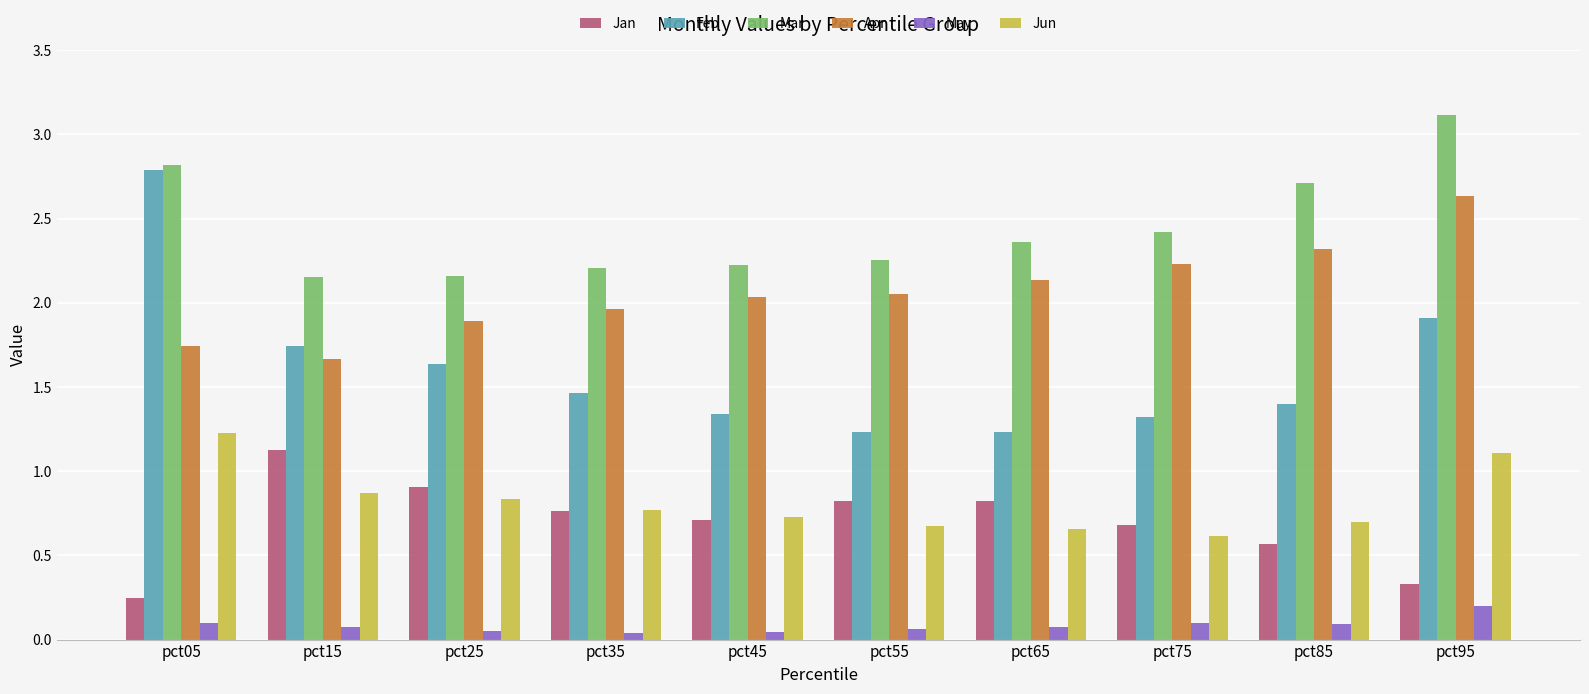

True or false: Mar has a value of 2.2 at pct25.

True